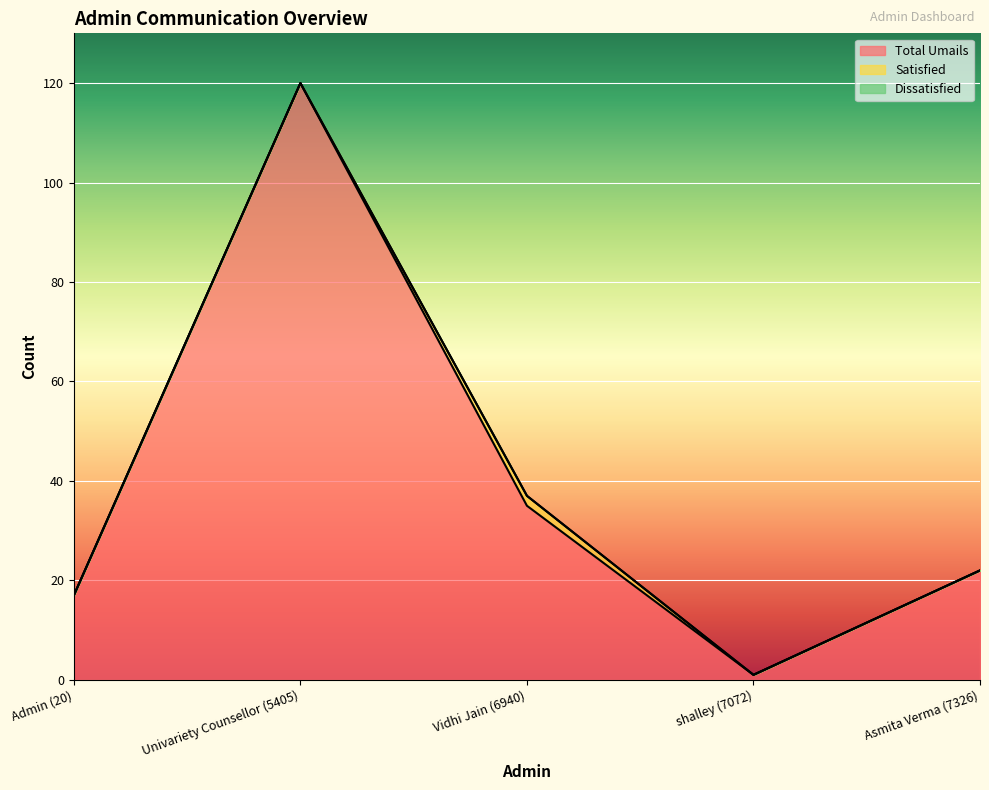

Reading left to right, what are all the values shown in this chart?

Total Umails: 17	120	35	1	22
Satisfied: 0	0	2	0	0
Dissatisfied: 0	0	0	0	0